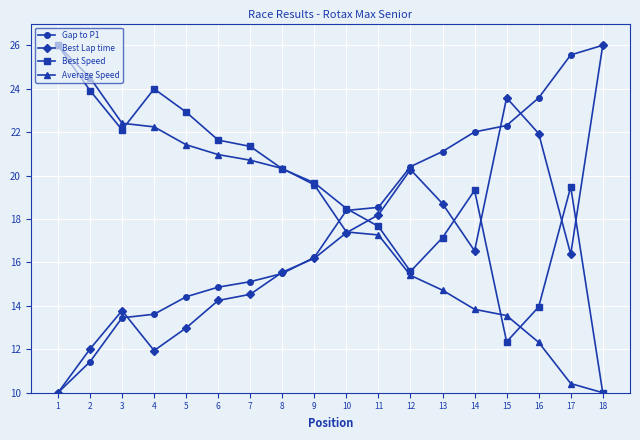

What is the minimum value for Average Speed?

10.0